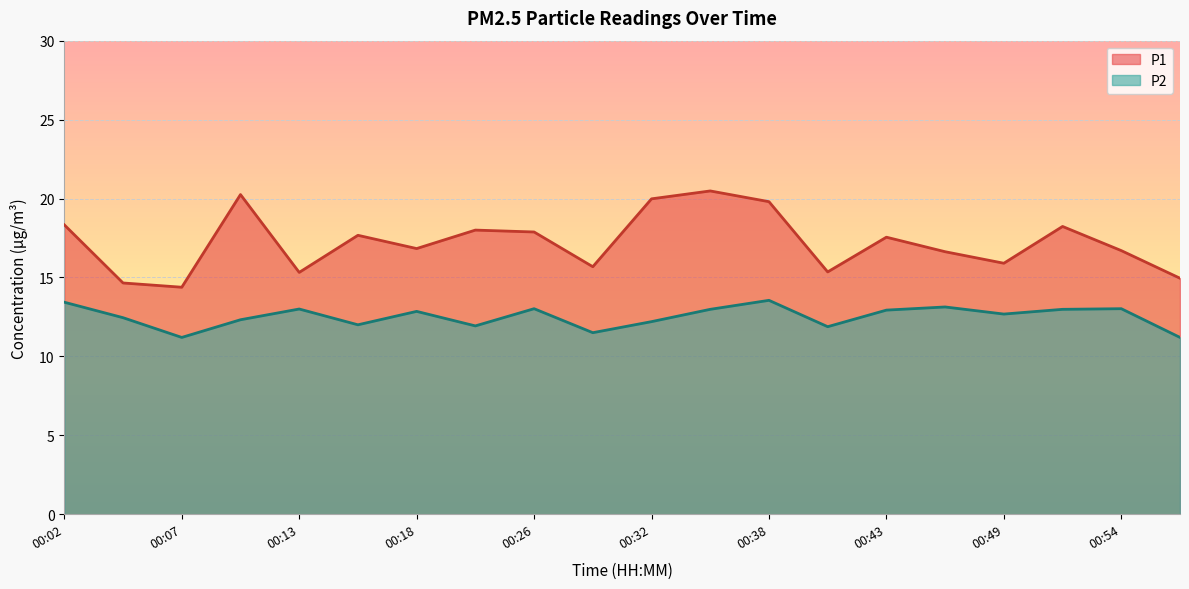

Reading left to right, what are all the values shown in this chart?

P1: 18.3	14.7	14.4	20.2	15.3	17.7	16.8	18.0	17.9	15.7	20.0	20.5	19.8	15.3	17.6	16.6	15.9	18.2	16.7	14.9
P2: 13.4	12.4	11.2	12.3	13.0	12.0	12.8	11.9	13.0	11.5	12.2	13.0	13.6	11.9	12.9	13.1	12.7	13.0	13.0	11.2